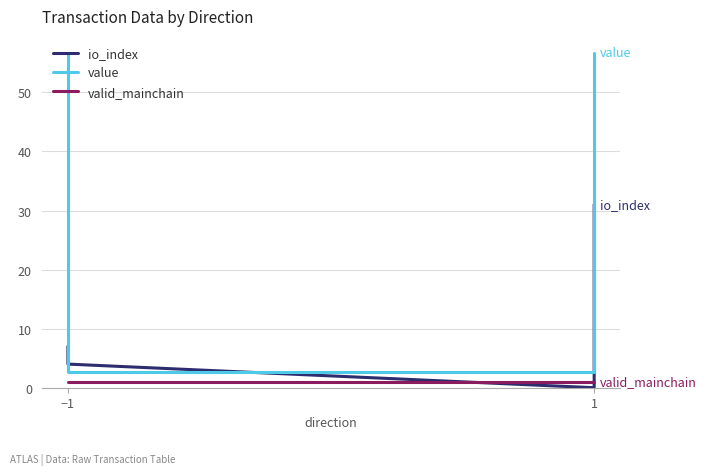

At which label is valid_mainchain closest to 1?

−1